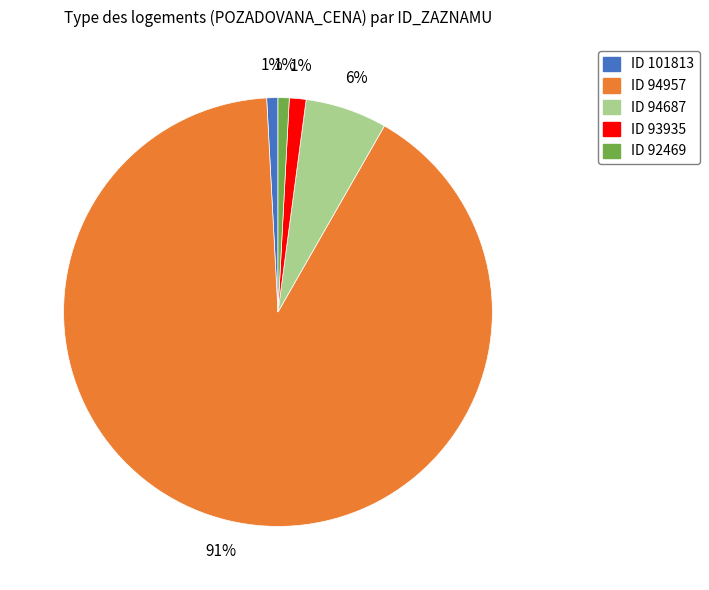

Is there any slice that represents more than half of the pie?

Yes